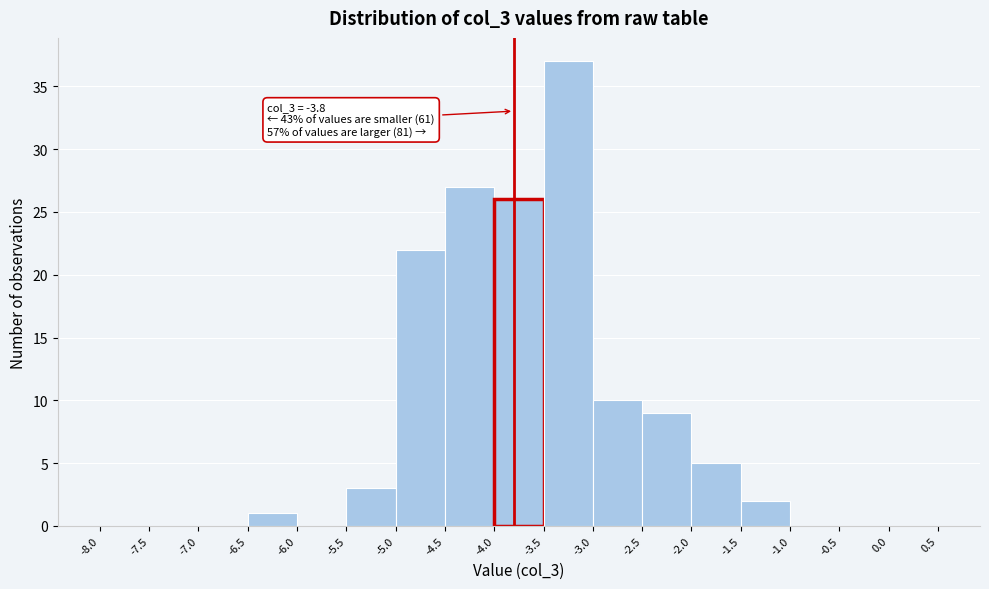

Over which range of the x-axis is the bar tallest?

-3.5 to -3.0